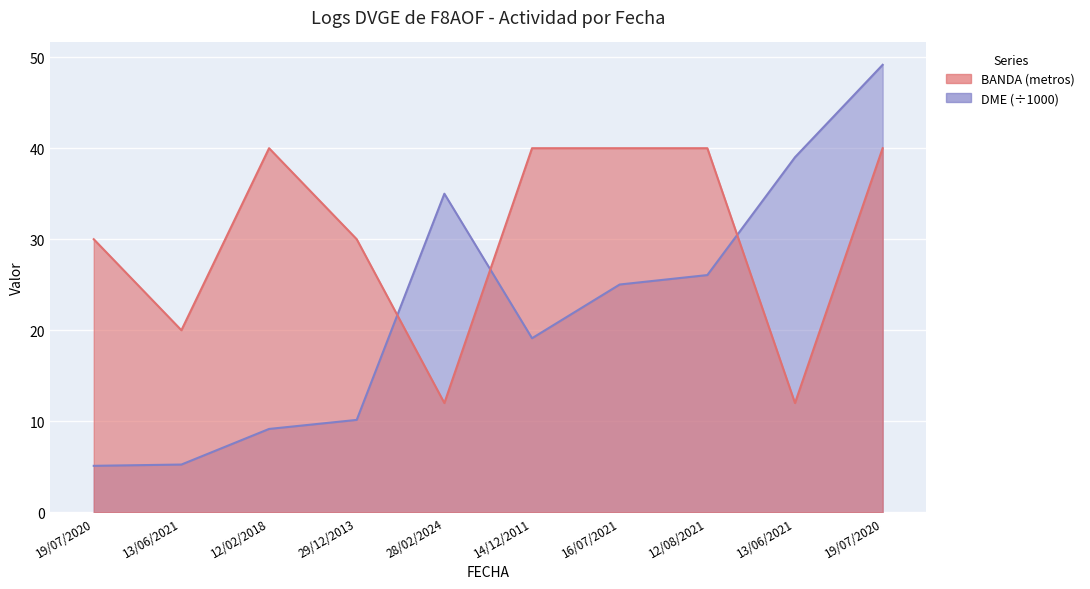

At how many categories does at least one series exceed 45?

1